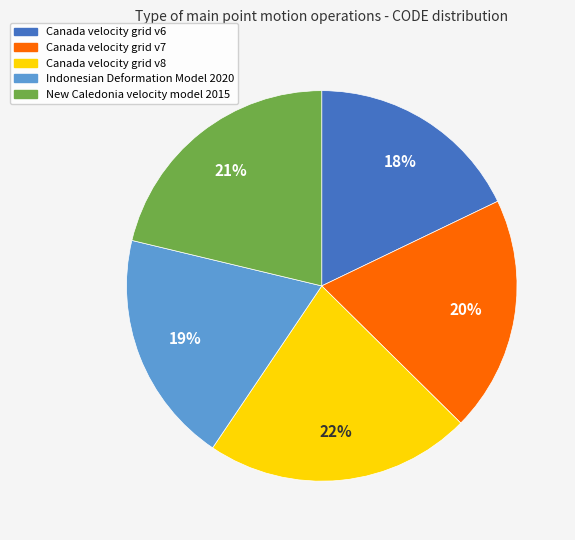

To the nearest percent, what is the combined percentage of New Caledonia velocity model 2015 and Canada velocity grid v7?

41%